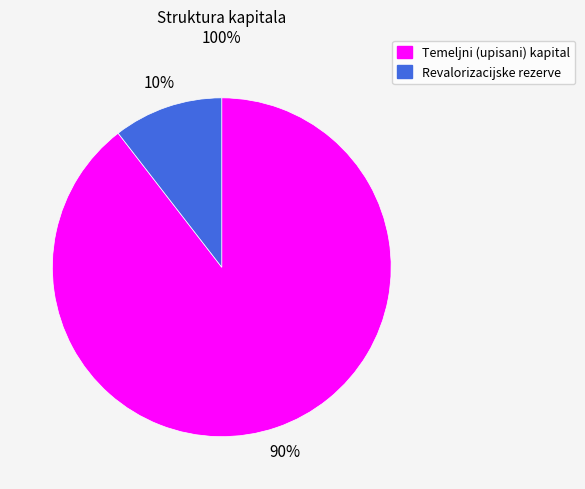

What is the largest slice in the pie chart?

Temeljni (upisani) kapital